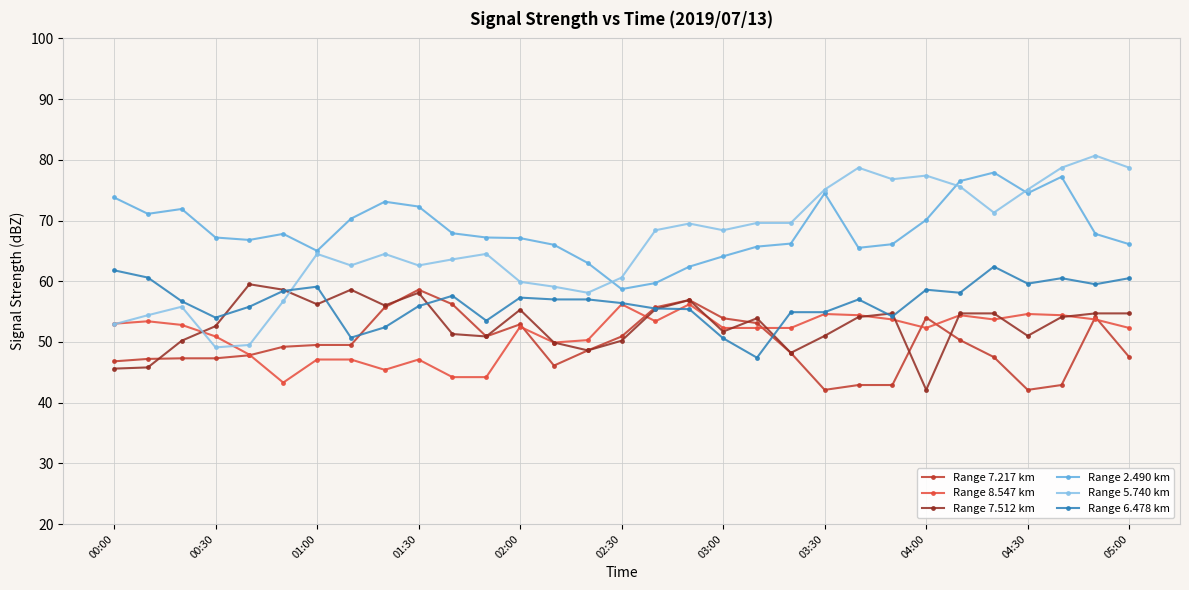

List the series in order of their peak value, highest first.

Range 5.740 km, Range 2.490 km, Range 6.478 km, Range 7.512 km, Range 7.217 km, Range 8.547 km